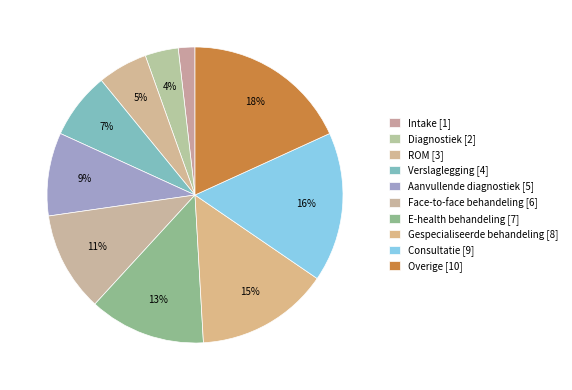

Count the number of slices in the pie.

10